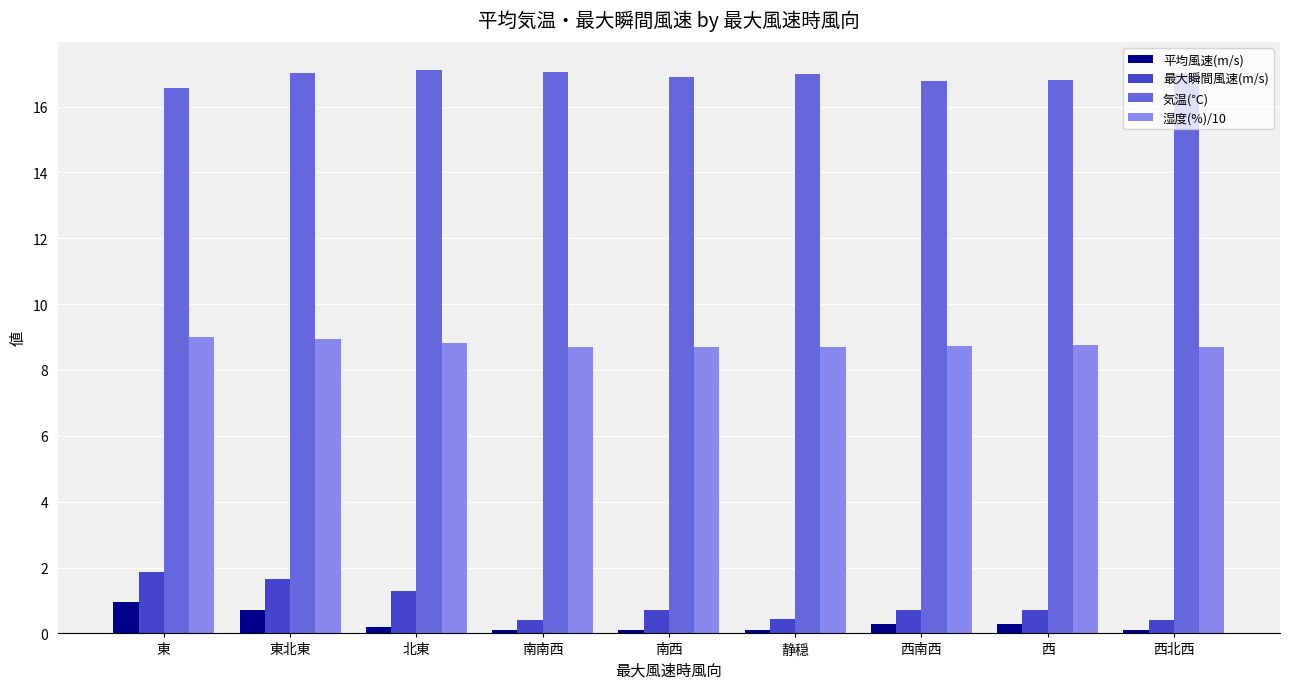

What is the lowest value of the 最大瞬間風速(m/s) series?

0.4